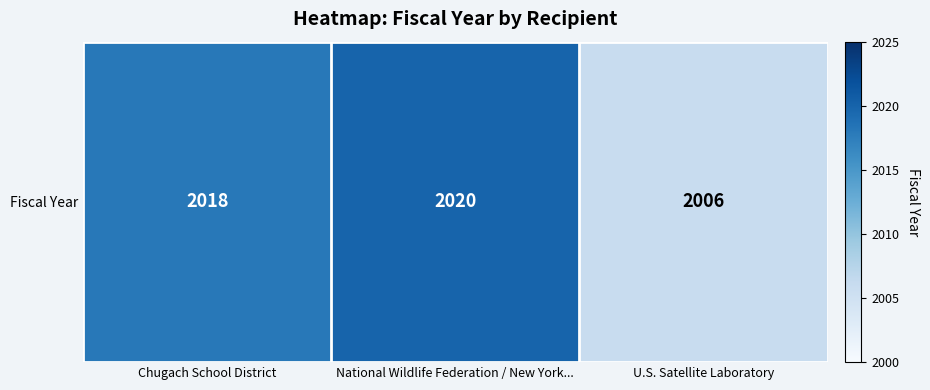

What is the greatest value displayed?

2020